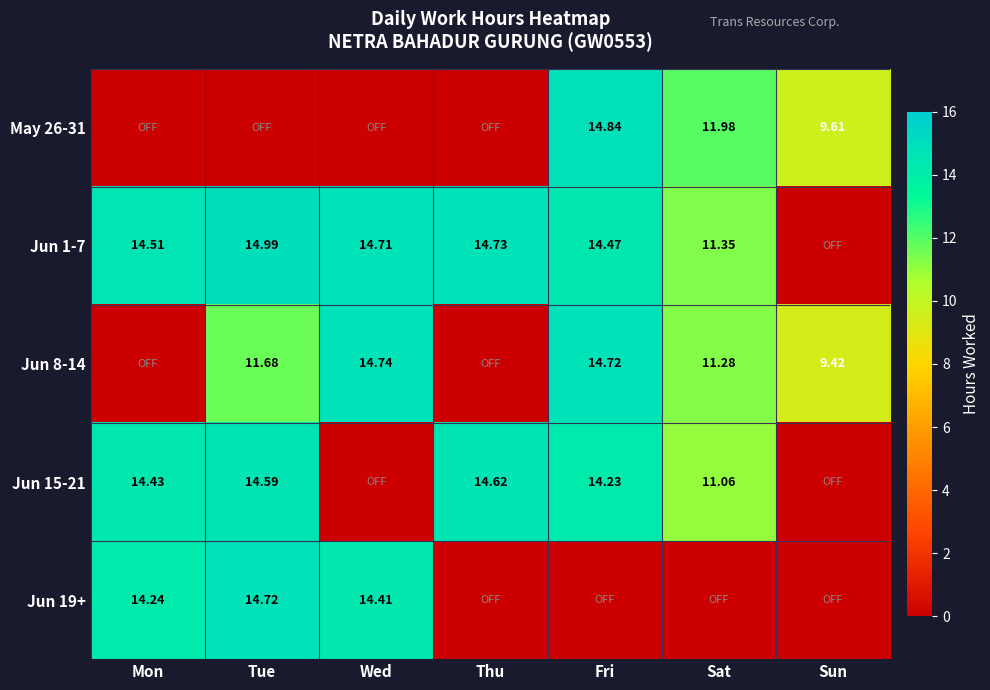

Is the value of Jun 8-14 at Wed greater than the value of May 26-31 at Sun?

Yes